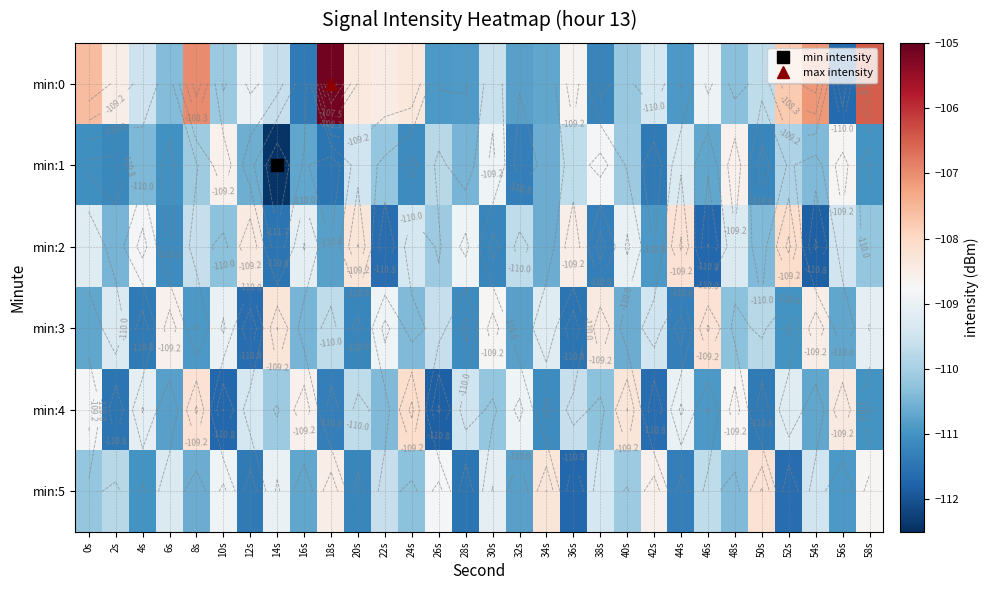

Which category has the lowest value in the min:2 series?

54s